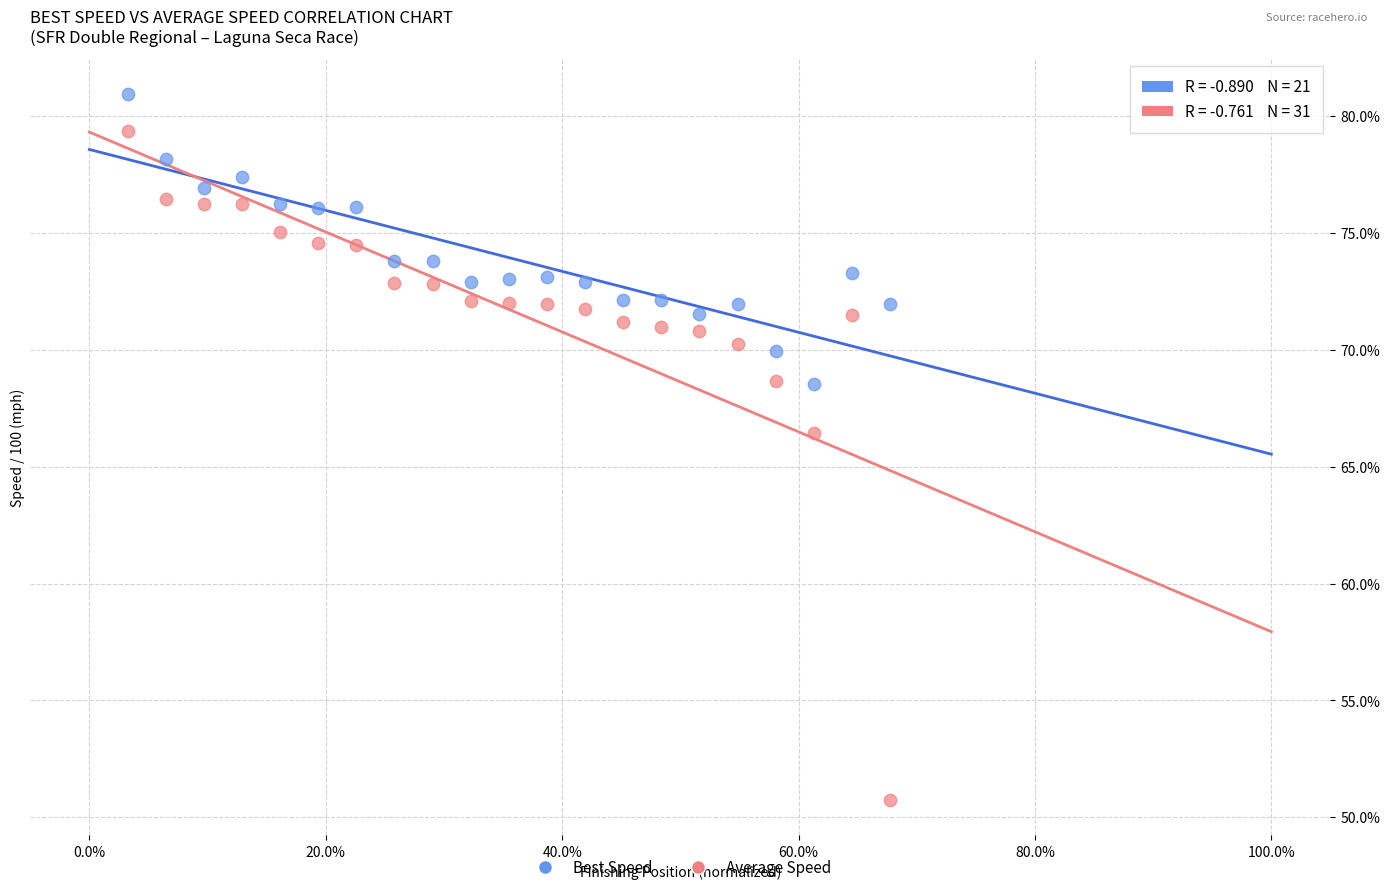

Which series has the largest Y range (max minus min)?

Average Speed